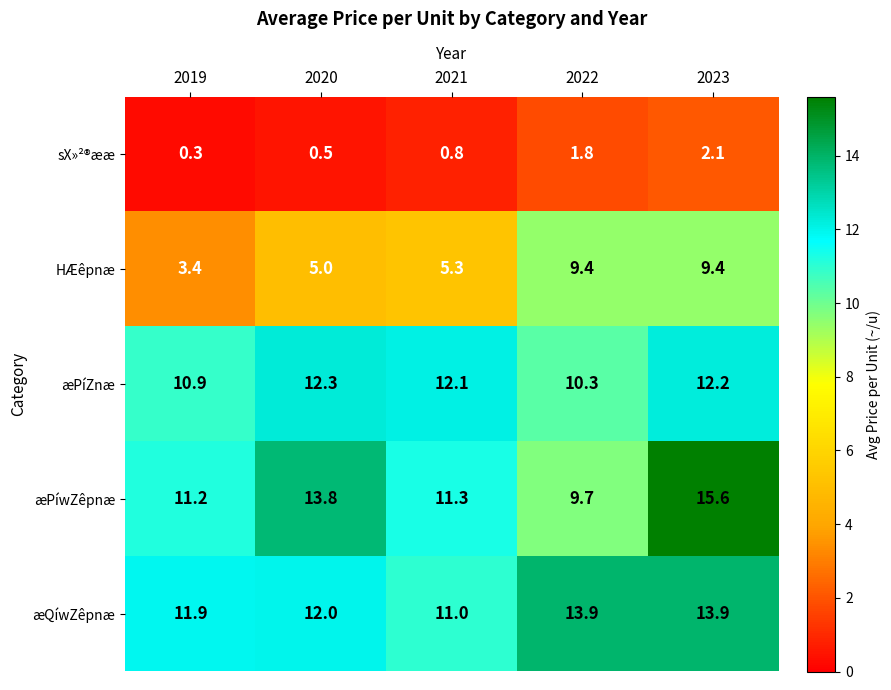

Reading left to right, what are all the values shown in this chart?

sX»²®ææ: 0.3	0.5	0.8	1.8	2.1
HÆêpnæ: 3.4	5.0	5.3	9.4	9.4
æPíZnæ: 10.9	12.3	12.1	10.3	12.2
æPíwZêpnæ: 11.2	13.8	11.3	9.7	15.6
æQíwZêpnæ: 11.9	12.0	11.0	13.9	13.9